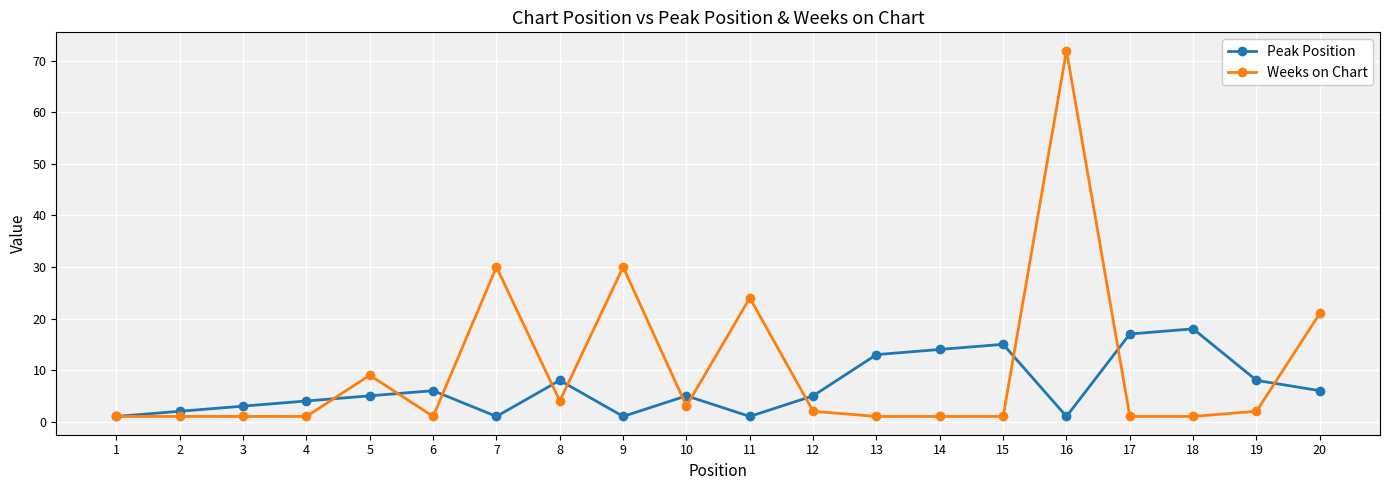

Reading left to right, what are all the values shown in this chart?

Peak Position: 1=1	2=2	3=3	4=4	5=5	6=6	7=1	8=8	9=1	10=5	11=1	12=5	13=13	14=14	15=15	16=1	17=17	18=18	19=8	20=6
Weeks on Chart: 1=1	2=1	3=1	4=1	5=9	6=1	7=30	8=4	9=30	10=3	11=24	12=2	13=1	14=1	15=1	16=72	17=1	18=1	19=2	20=21